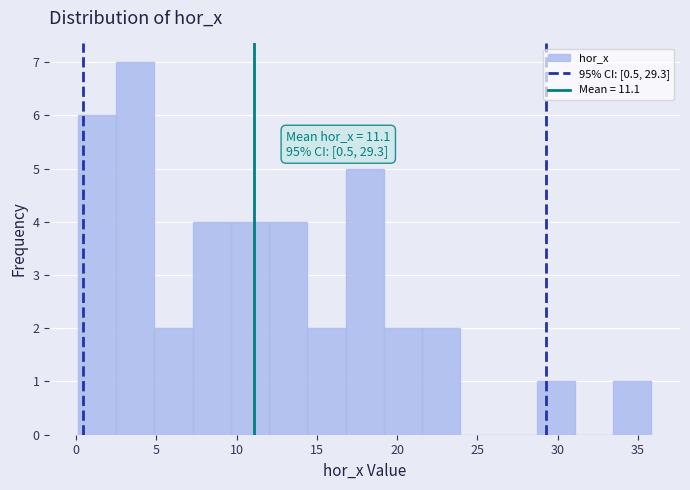

Over which range of the x-axis is the bar tallest?

2.5 to 5.0